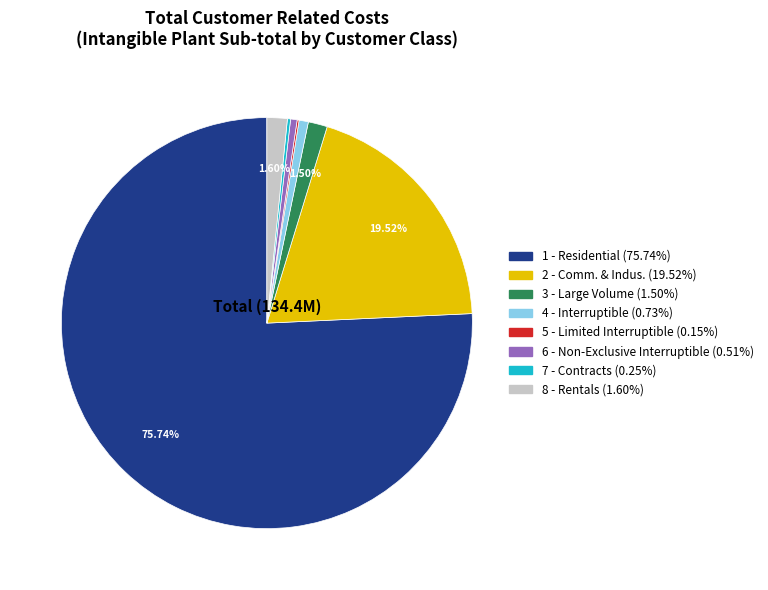

Is there any slice that represents more than half of the pie?

Yes